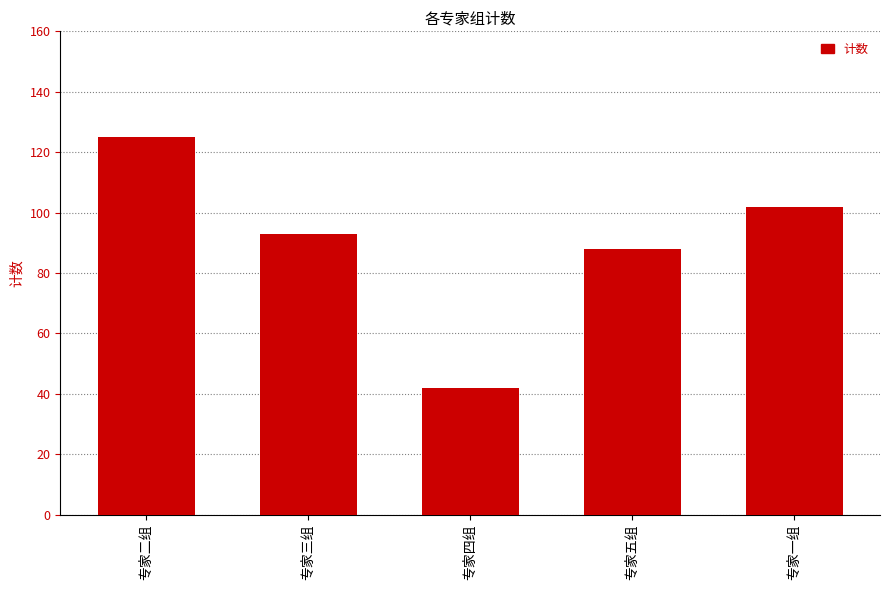

How many values are below 93?

2